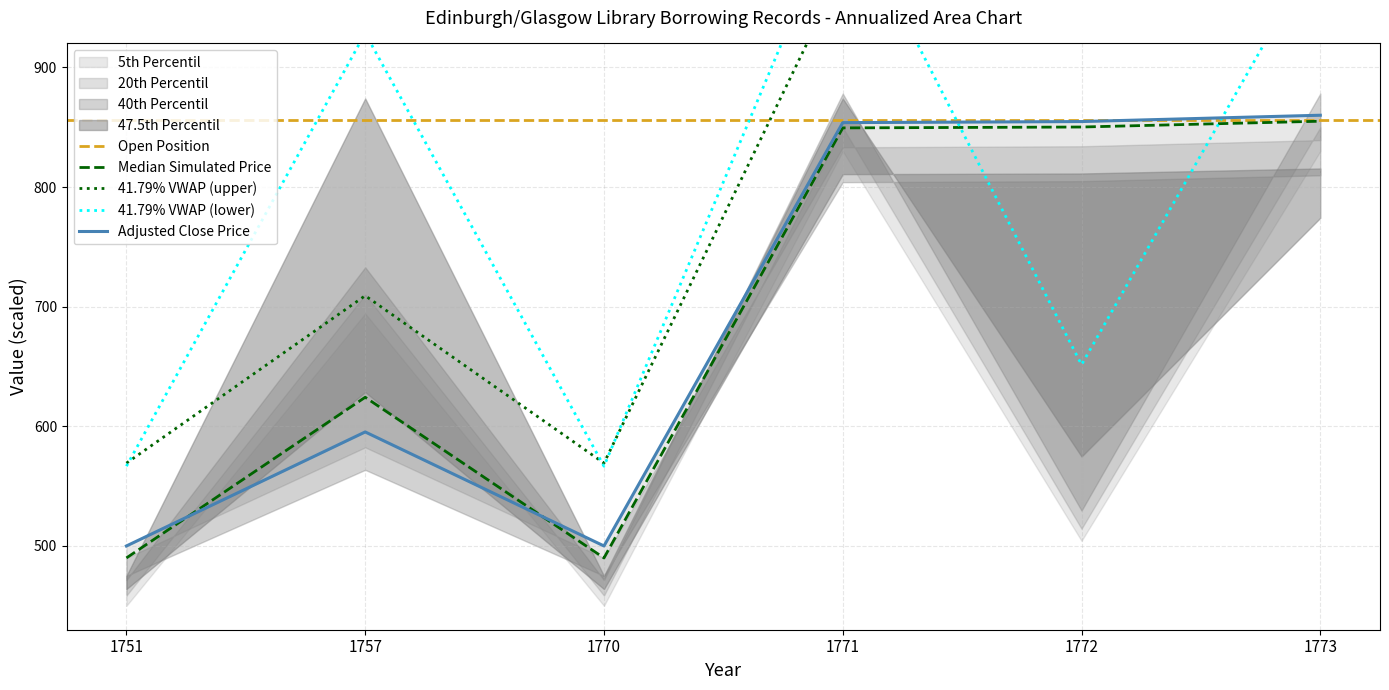

True or false: Median Simulated Price has a value of 624.3 at 1757.

True